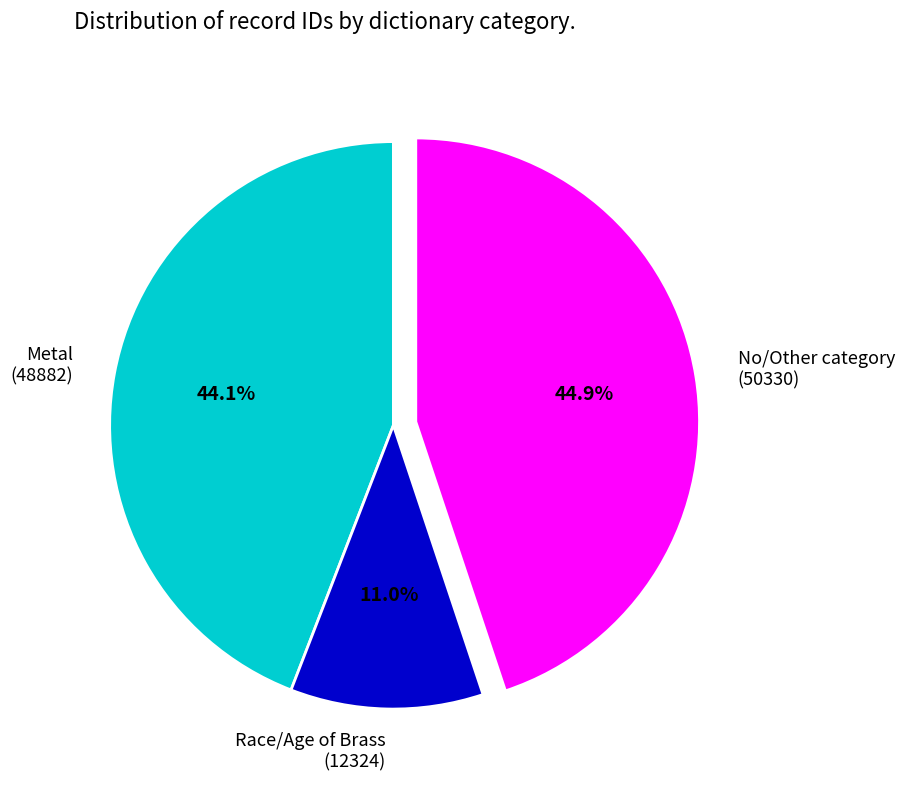

Rank the categories by value from lowest to highest.

Race/Age of Brass (12324), Metal (48882), No/Other category (50330)